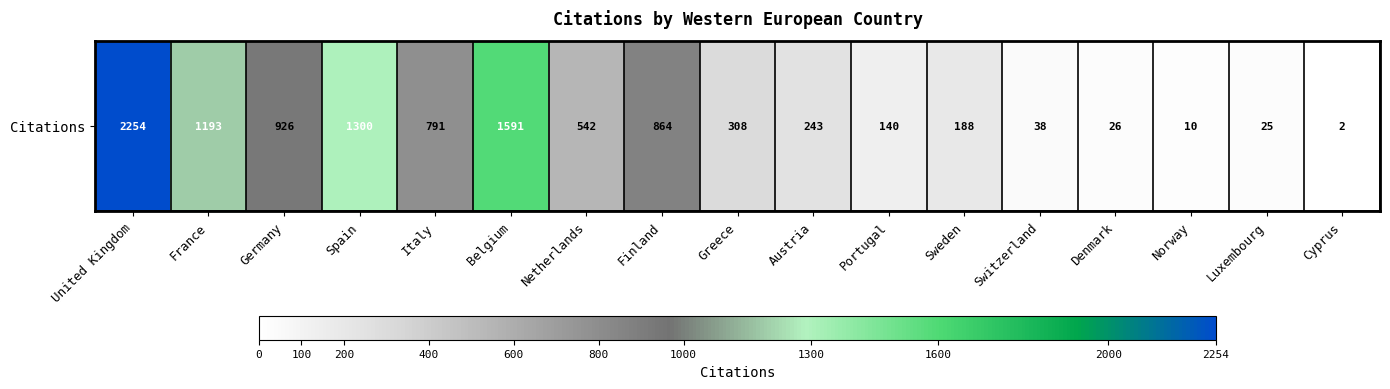

How many data points are less than 308?

8